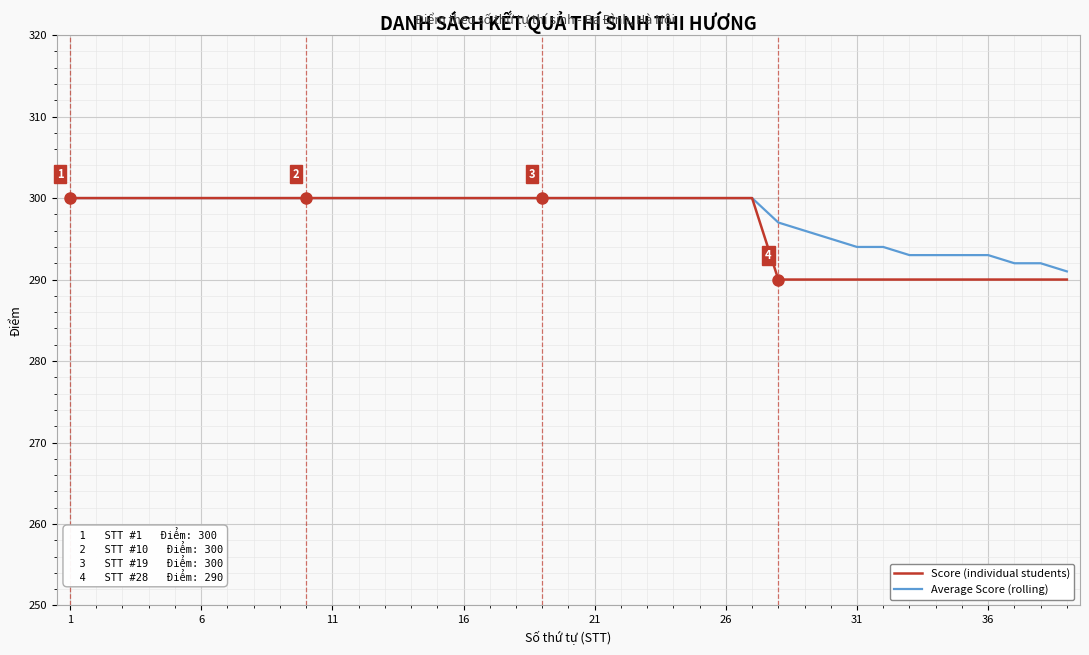

What is the minimum value shown in the chart?

290